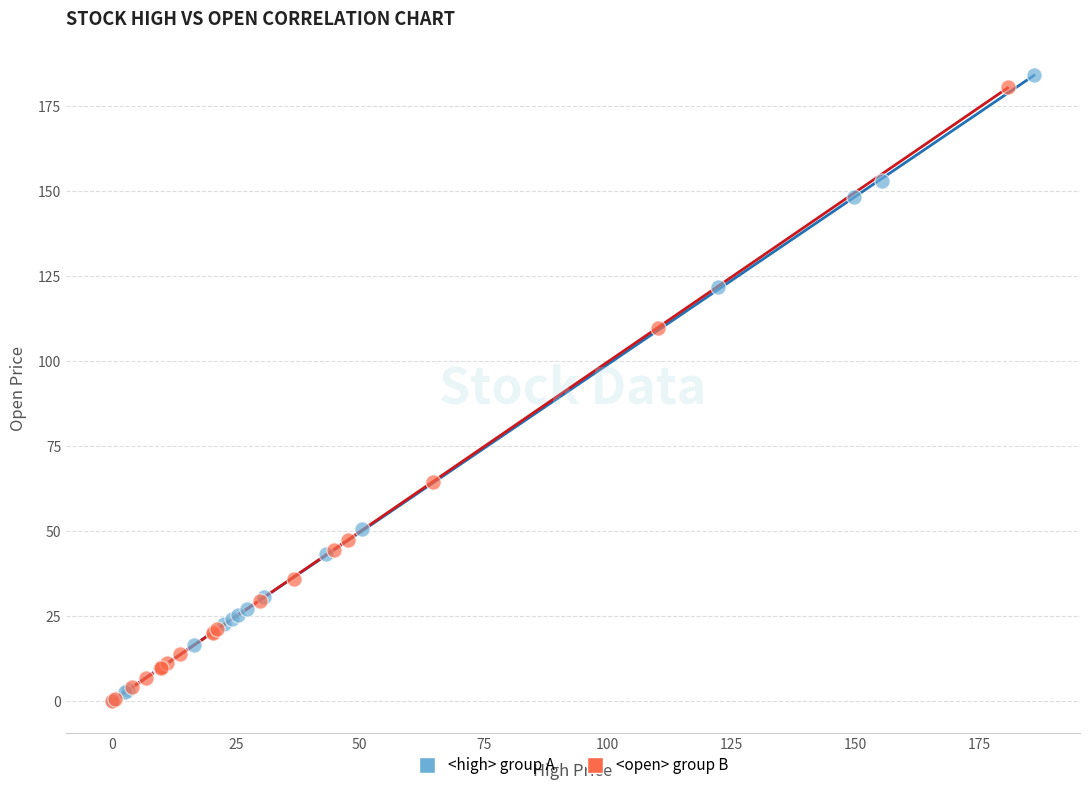

Which series has the largest Y range (max minus min)?

<high> group A